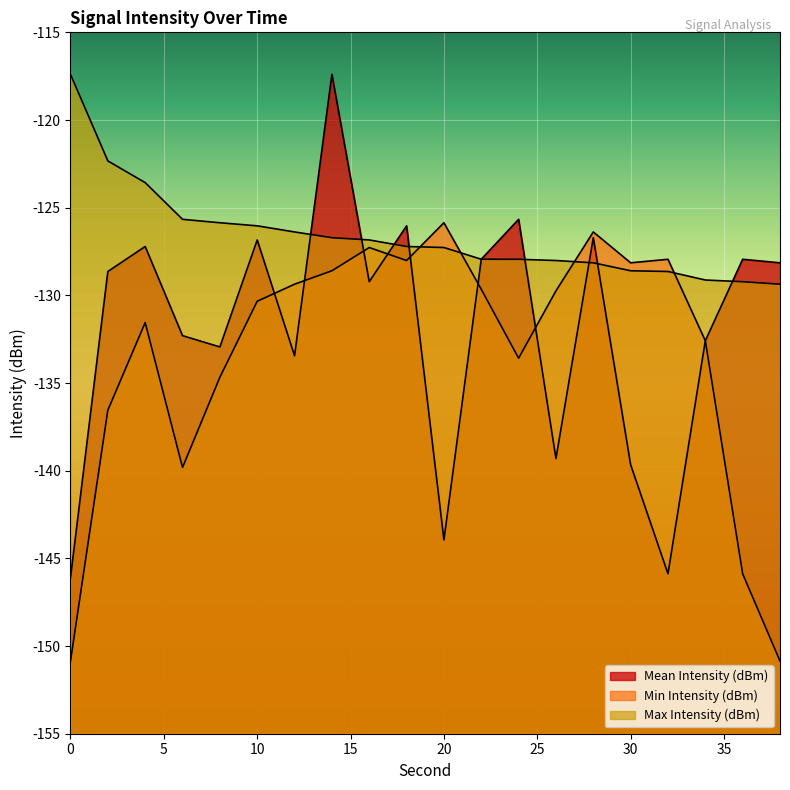

At how many categories does at least one series exceed -120?

2